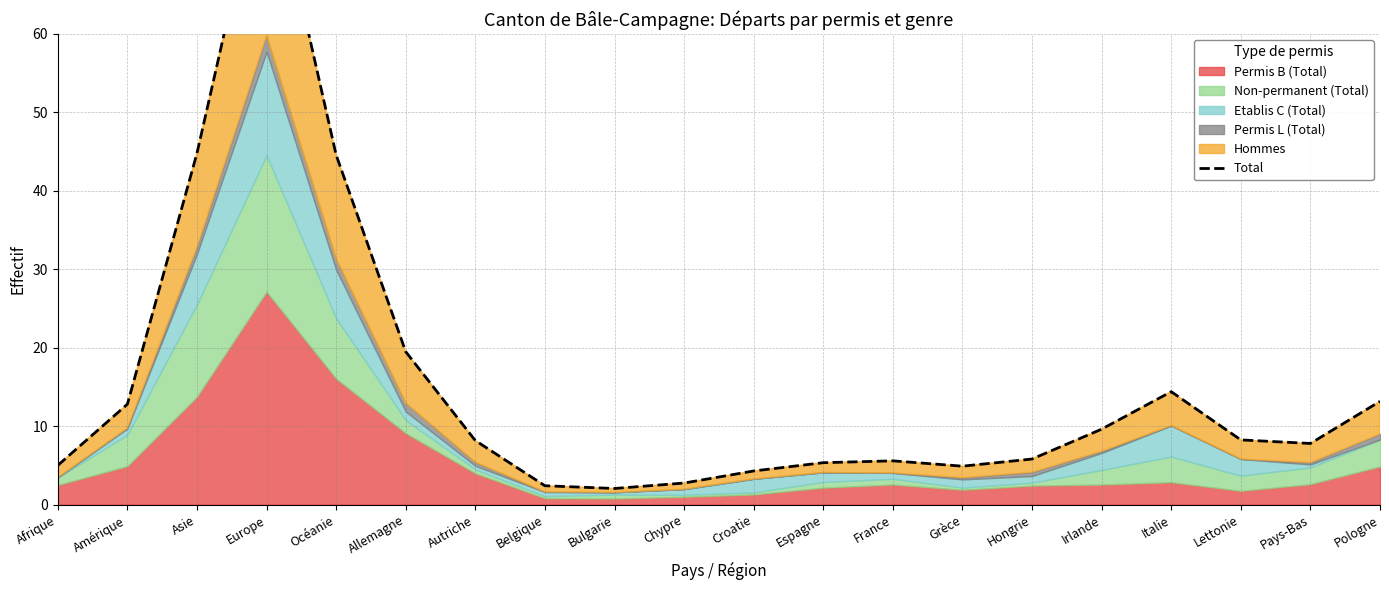

List the labels in order of value, largest first.

Europe, Asie, Océanie, Allemagne, Italie, Pologne, Amérique, Irlande, Lettonie, Autriche, Pays-Bas, Hongrie, France, Espagne, Afrique, Grèce, Croatie, Chypre, Belgique, Bulgarie